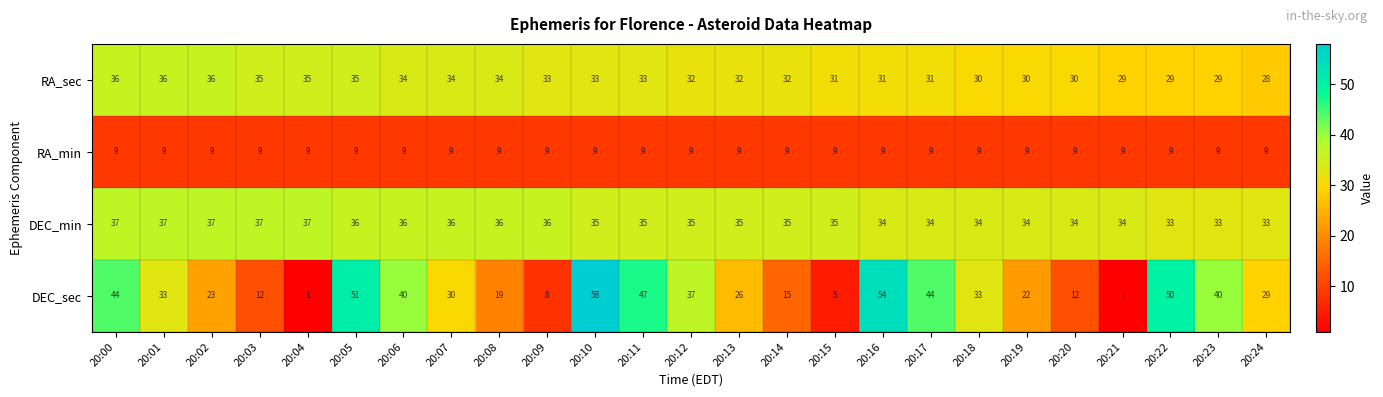

Where does the RA_sec series first go above 32?

20:00